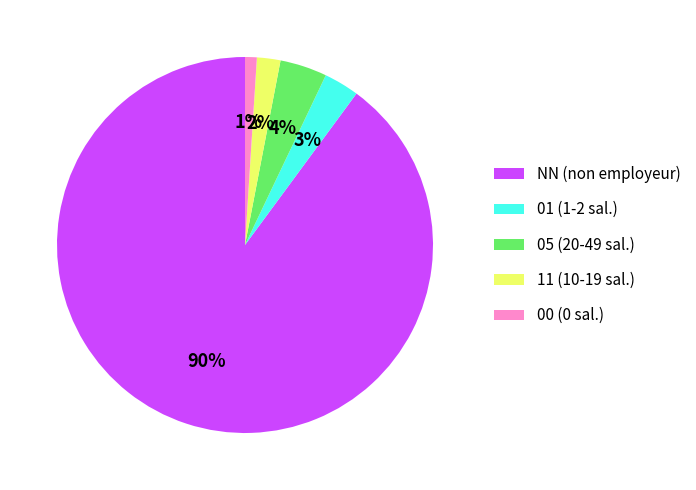

To the nearest percent, what portion does 05 (20-49 sal.) represent?

4%